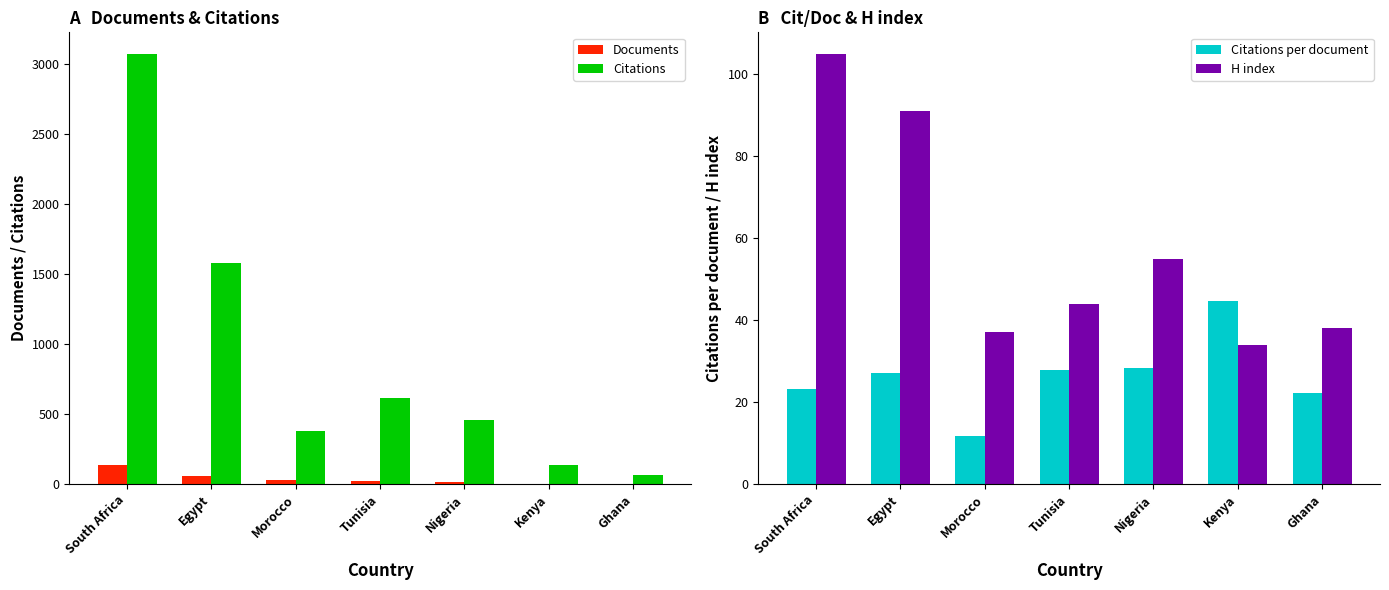

What is the difference between the highest and lowest values at Nigeria?

438.0